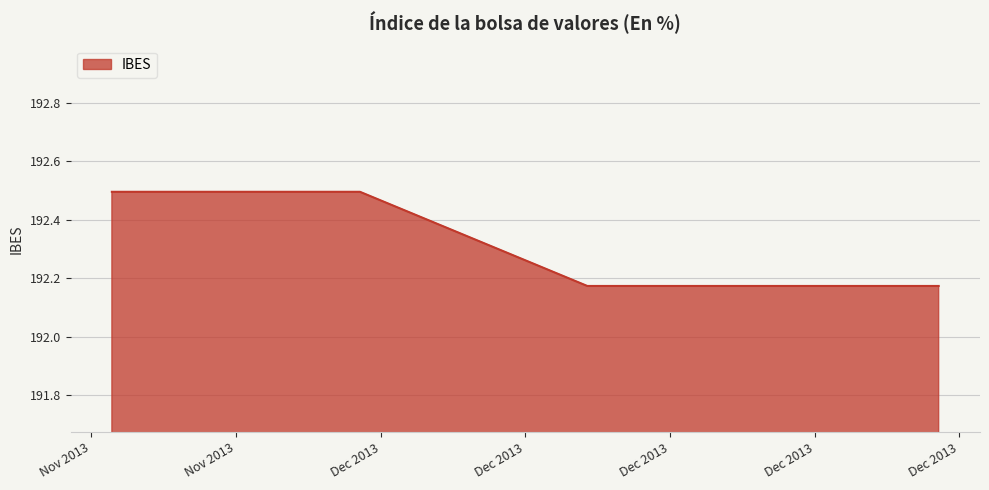

What is the greatest value displayed?

192.5